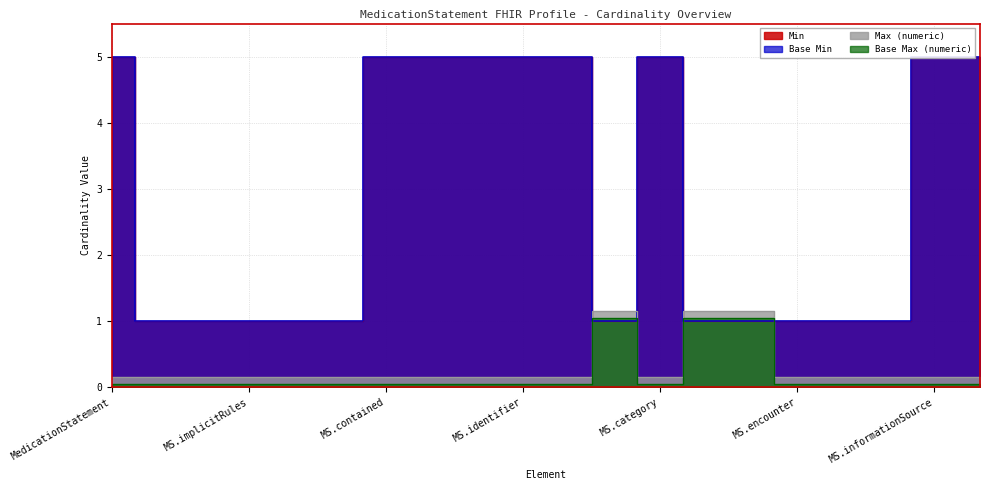

True or false: Base Max (numeric) and Max (numeric) intersect in this chart.

False